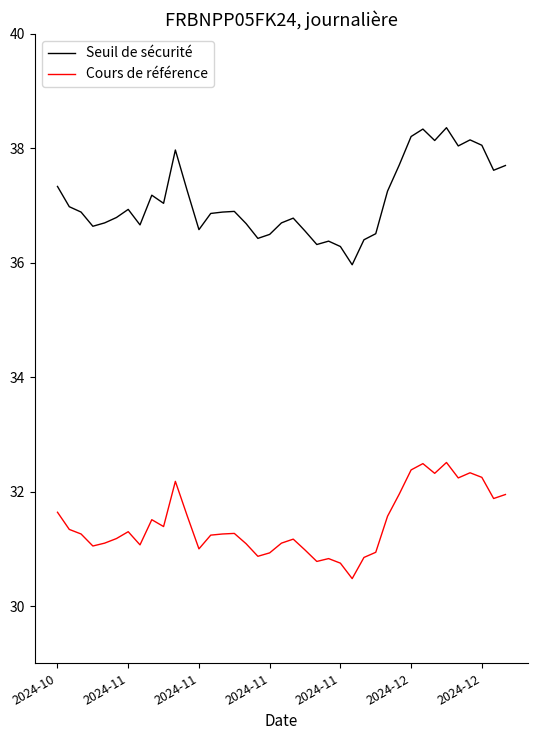

True or false: Cours de référence and Seuil de sécurité intersect in this chart.

False